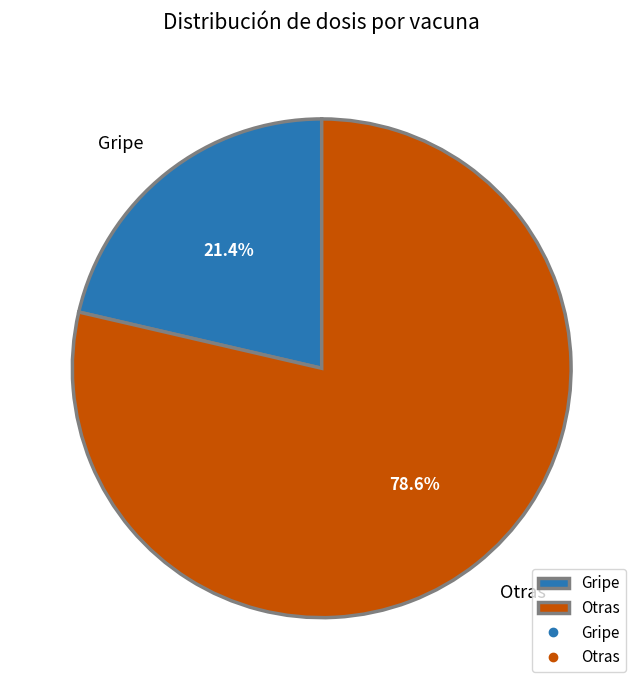

How much of the chart is everything except Gripe?

78.6%